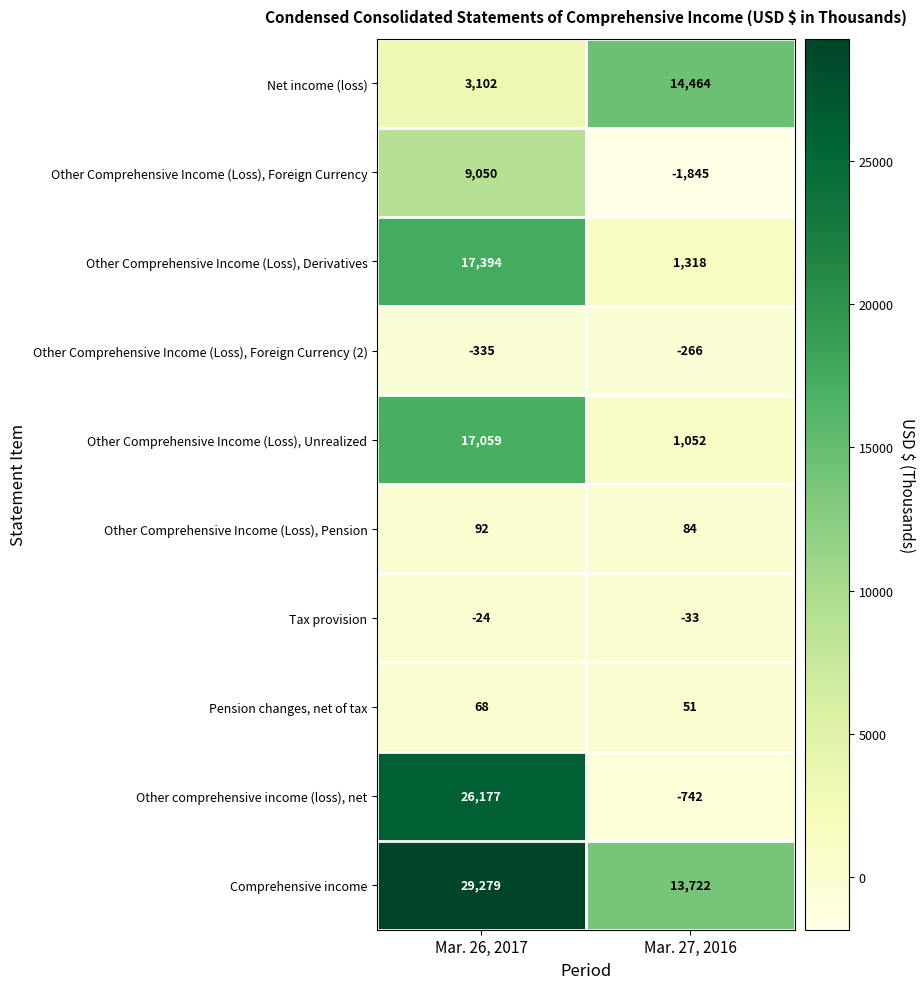

Is it true that Other Comprehensive Income (Loss), Foreign Currency (2) equals -603 at Mar. 26, 2017?

False